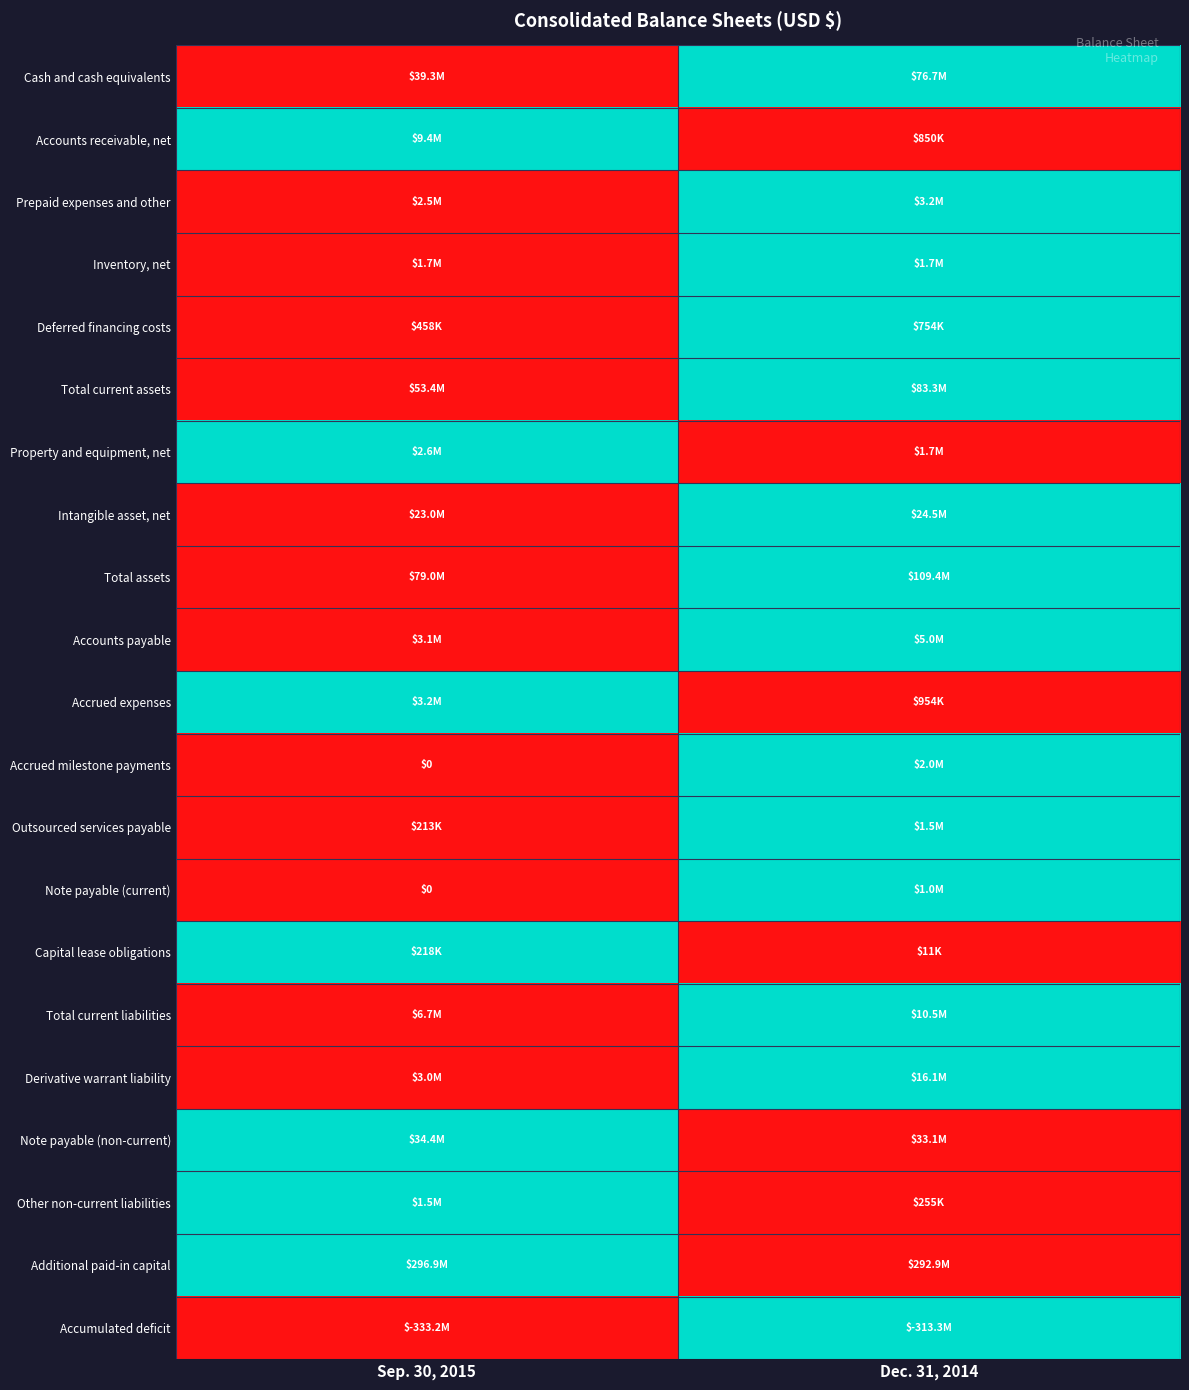

At how many categories does at least one series exceed 0?

2